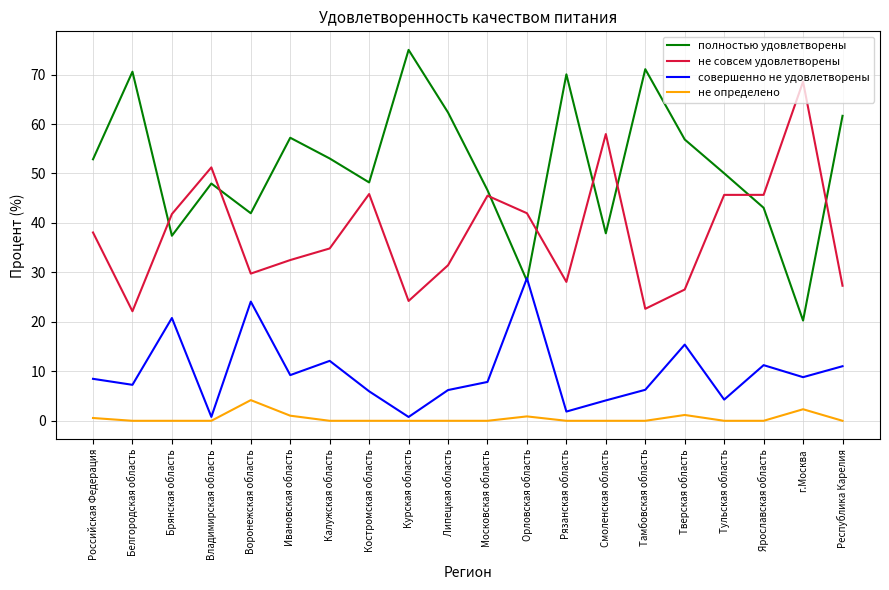

What is the total value across all series at Орловская область?

100.0